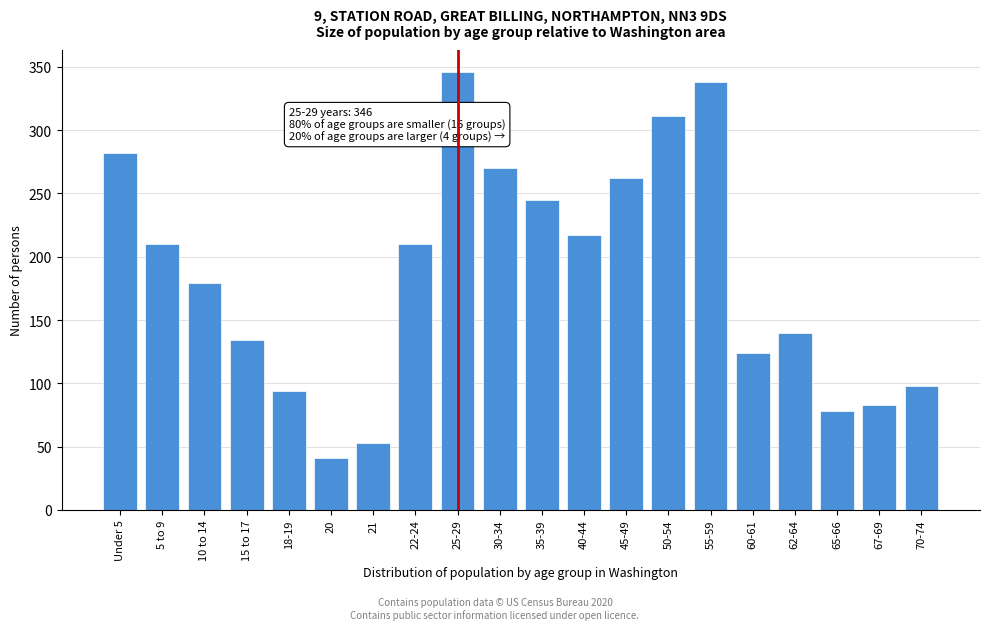

Reading left to right, what are all the values shown in this chart?

Under 5=282	5 to 9=210	10 to 14=179	15 to 17=134	18-19=94	20=41	21=53	22-24=210	25-29=346	30-34=270	35-39=245	40-44=217	45-49=262	50-54=311	55-59=338	60-61=124	62-64=140	65-66=78	67-69=83	70-74=98